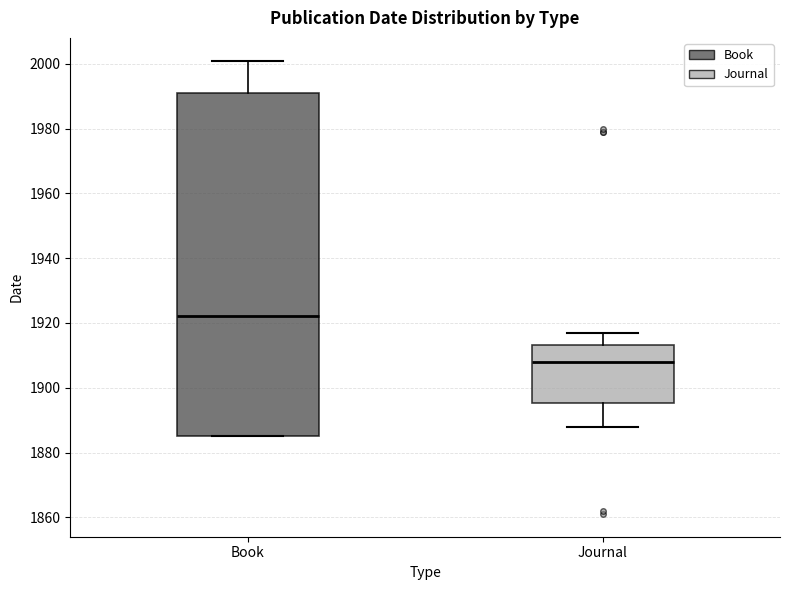

Reading left to right, transcribe this box plot: for each box, give where its median line is, the range the box spans, and where its two whiskers end, as read against the y-axis. The values are not printed on the chart, so give them approximately, as read against the axis.

Book: median 1922, box 1886 to 1992, whiskers 1886 to 2002
Journal: median 1908, box 1896 to 1914, whiskers 1888 to 1918